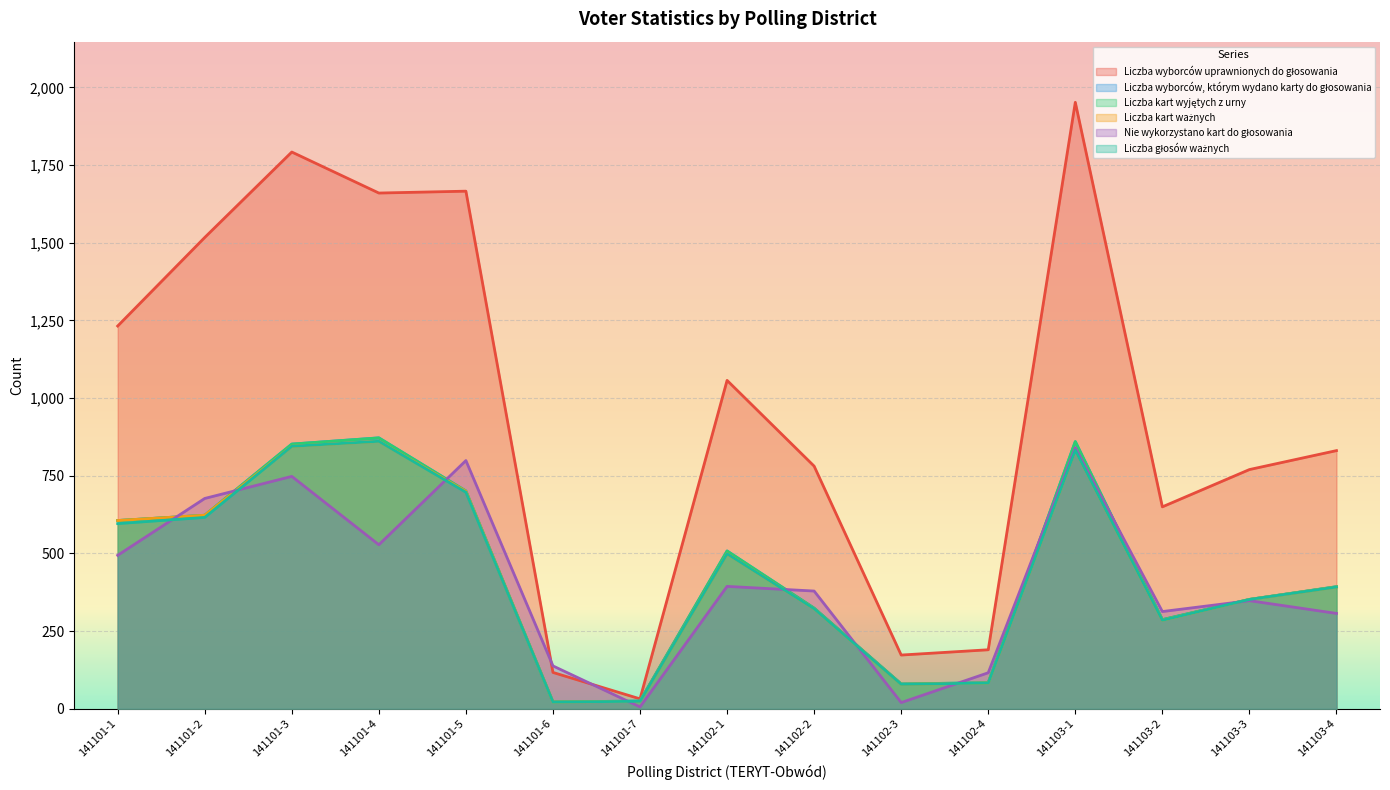

Between 141101-4 and 141102-2, which is larger?

141101-4